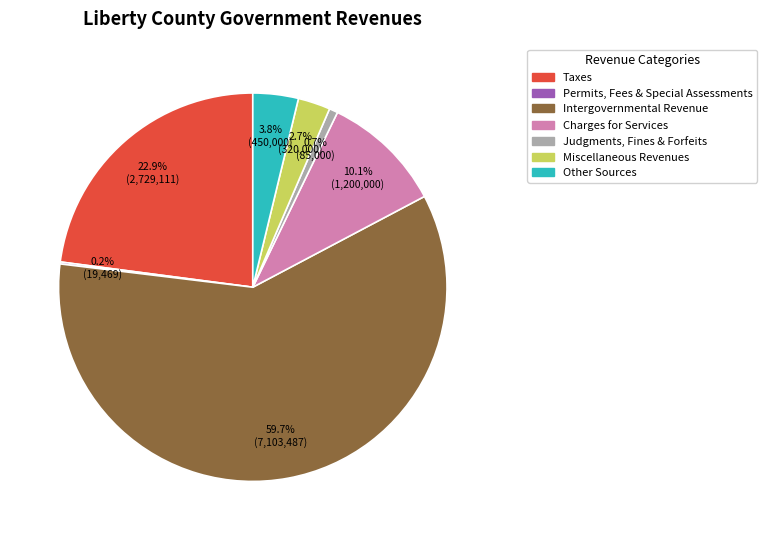

Does any single category account for the majority?

Yes